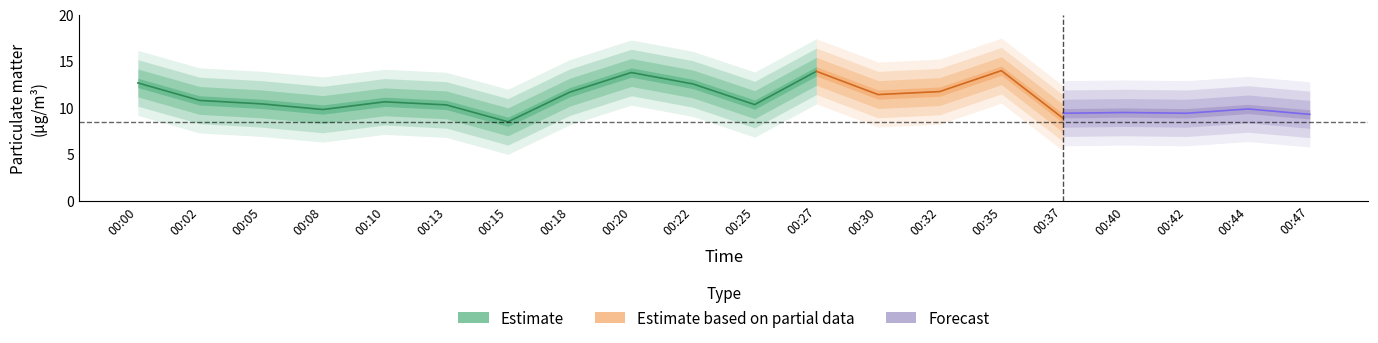

At how many categories does at least one series exceed 5?

20